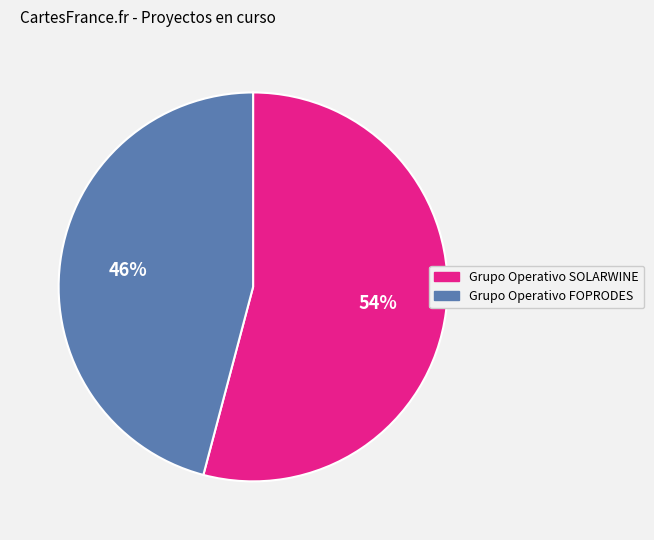

Is Grupo Operativo SOLARWINE the majority of the pie?

Yes